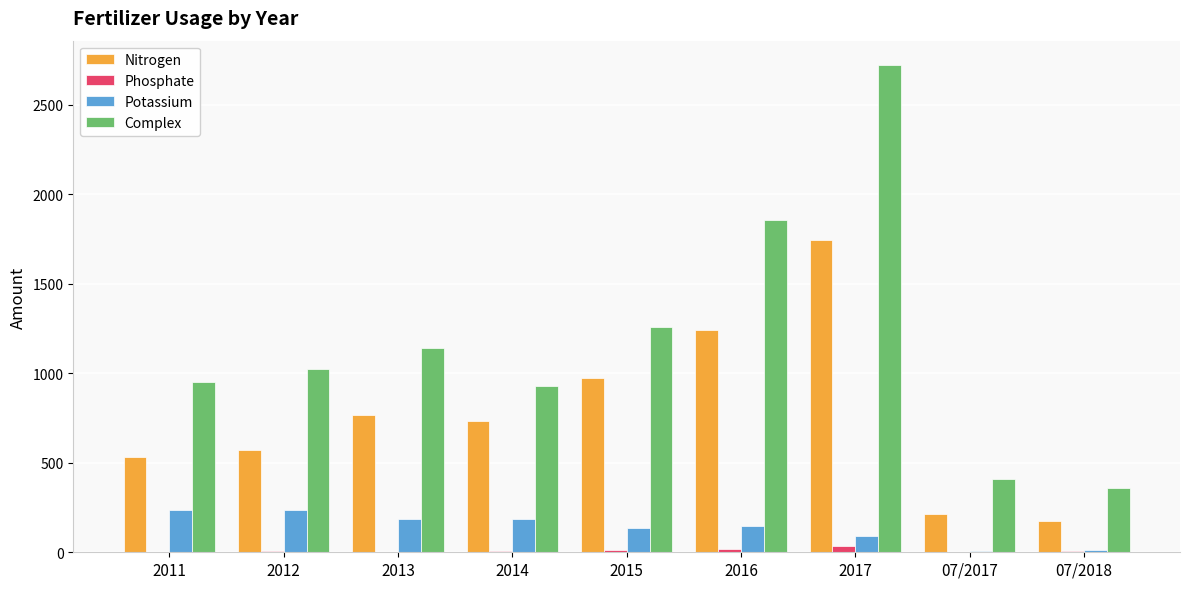

Which series has the largest total across all categories?

Complex